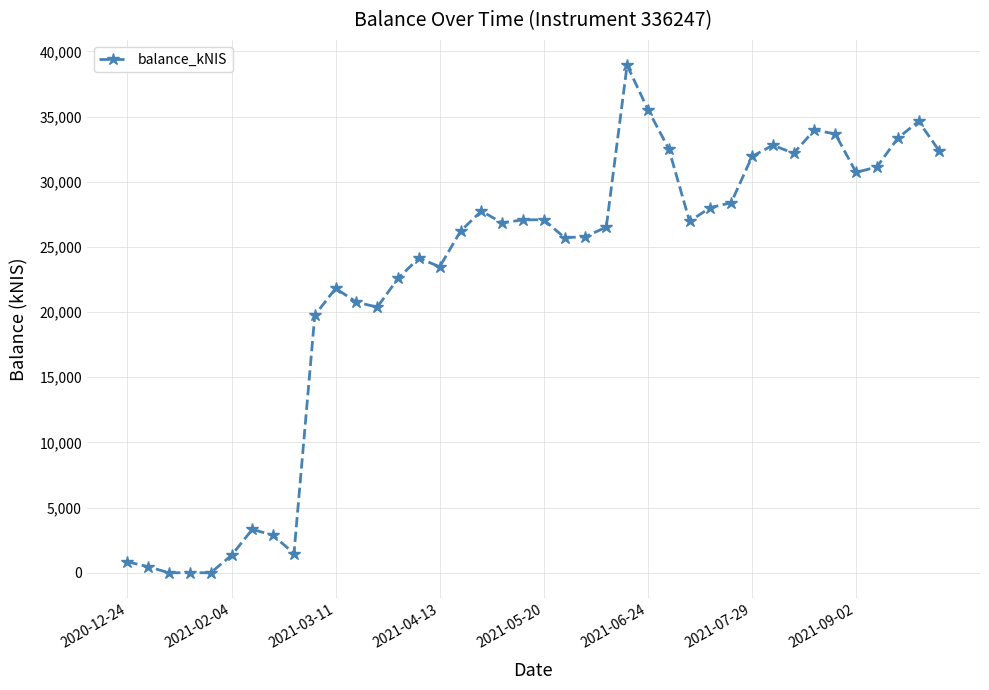

True or false: there are more than 2 points higher than both neighbors.

True